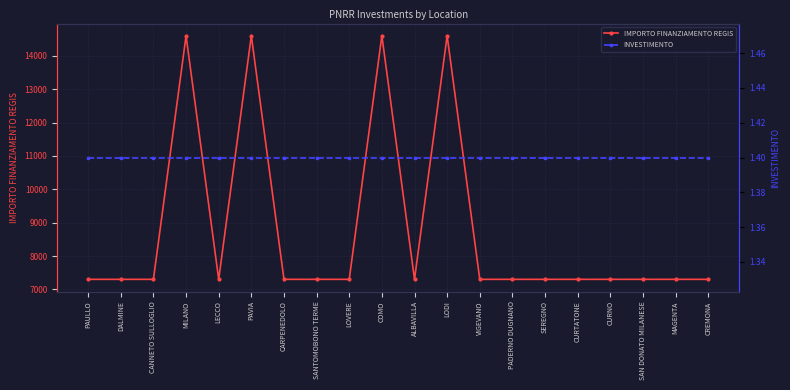

What is the label of the 3rd point from the right?

SAN DONATO MILANESE